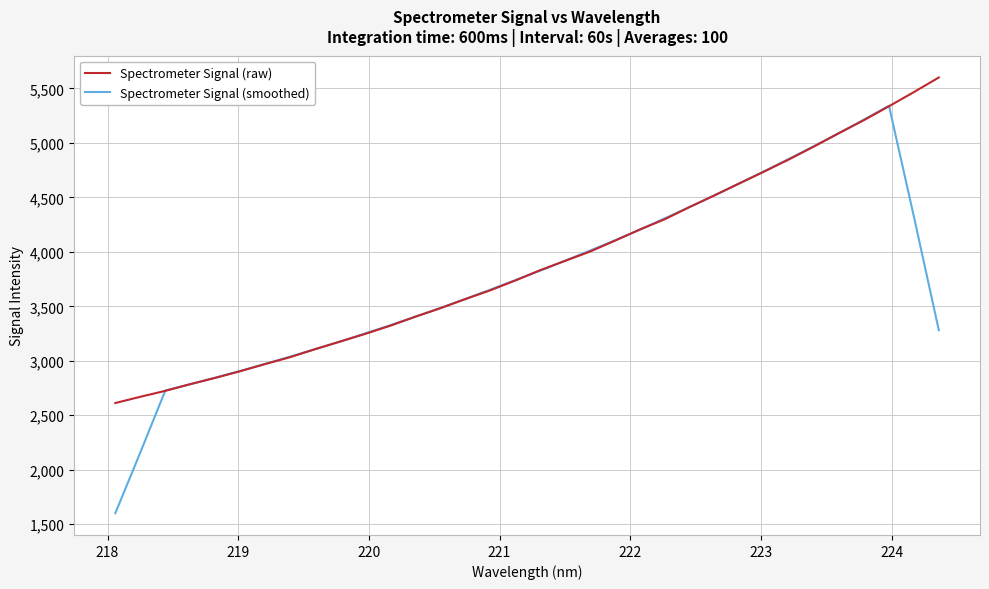

Which series has the widest spread of values?

Spectrometer Signal (smoothed)